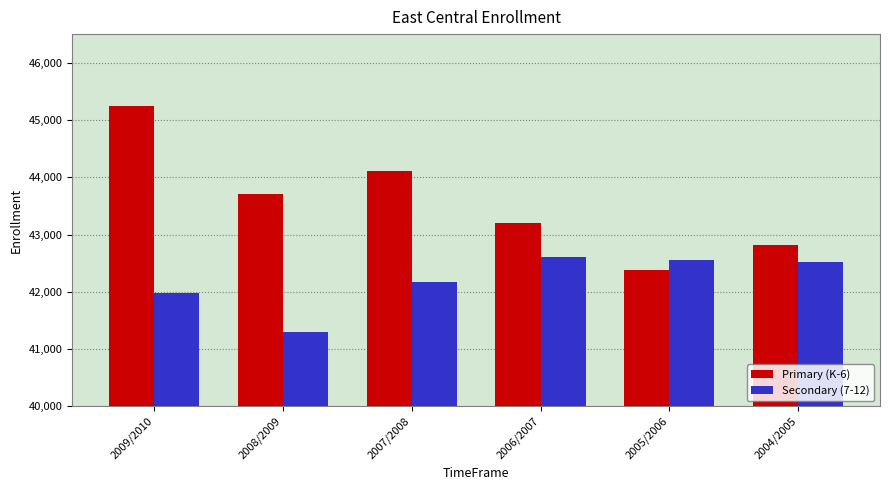

True or false: Primary (K-6) has a value of 63423 at 2008/2009.

False